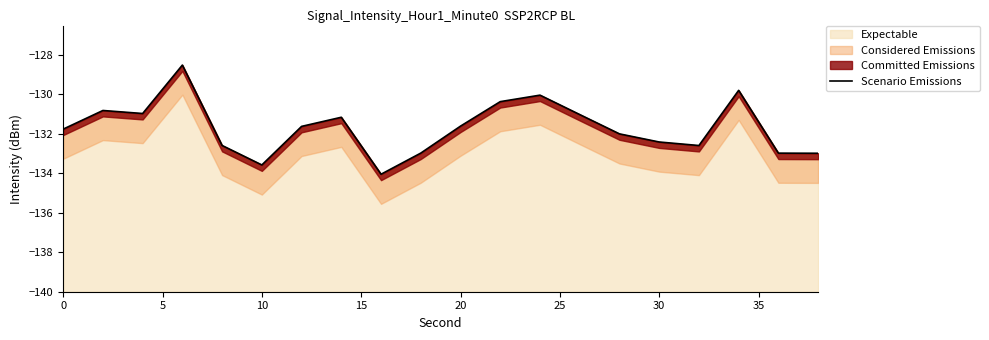

What is the lowest value of the Expectable series?

-134.1